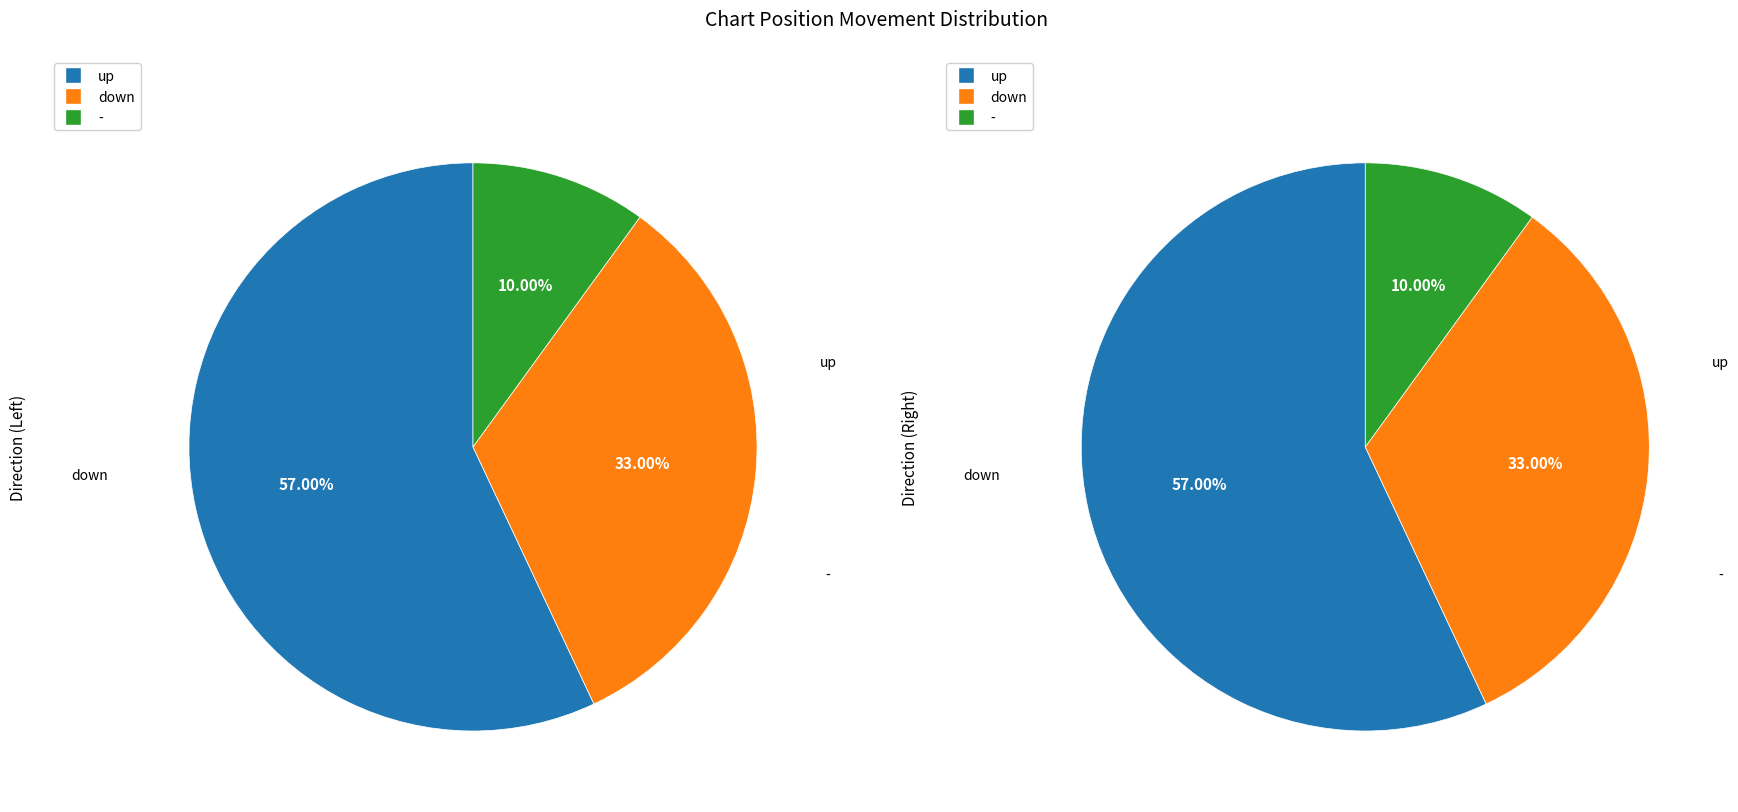

How many segments does this pie chart have?

3